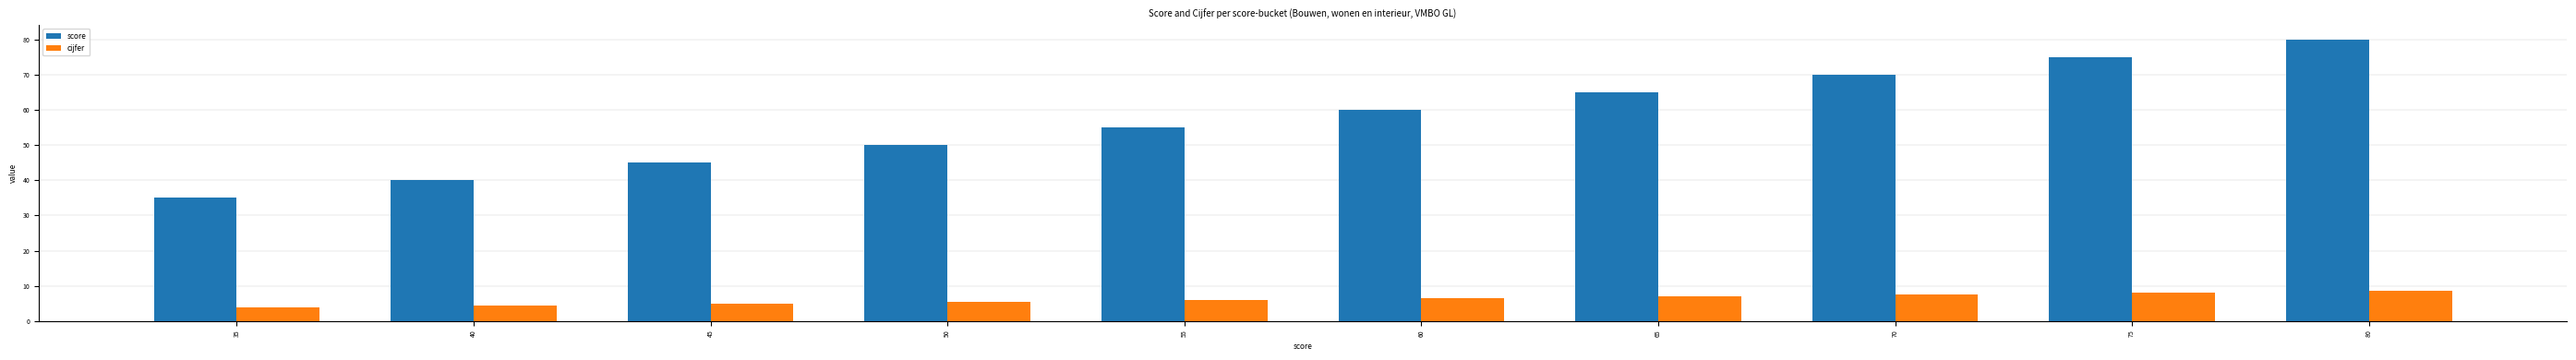

What is the difference between the maximum and minimum values in the cijfer series?

4.5